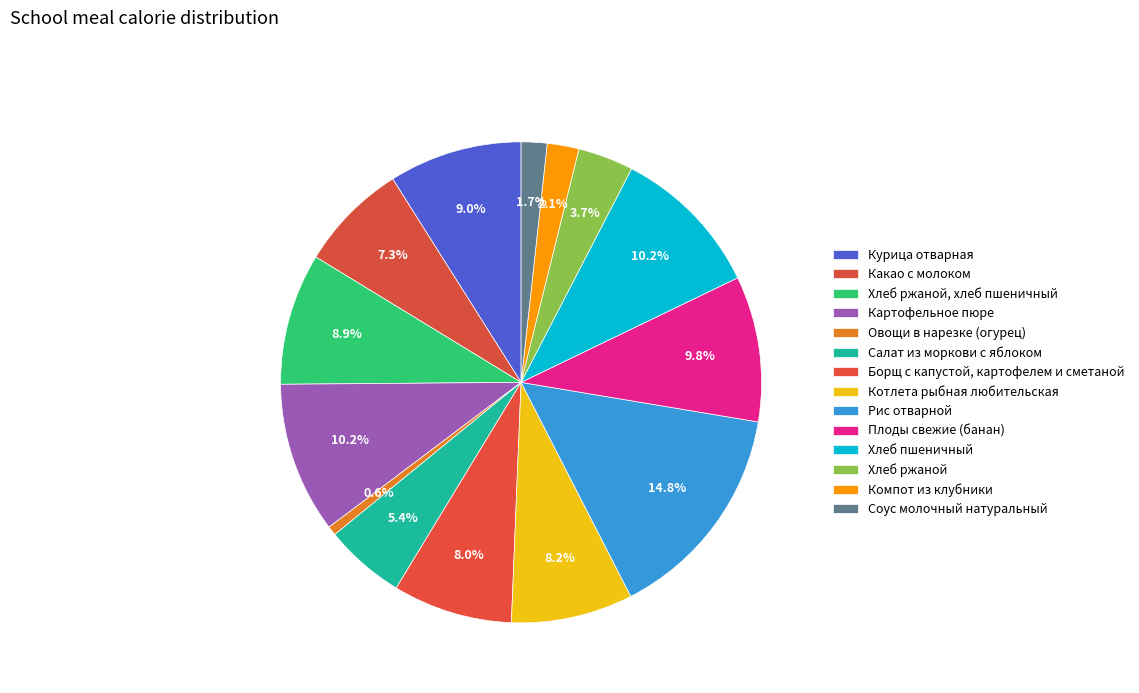

What percentage is the Курица отварная slice, to the nearest percent?

9%